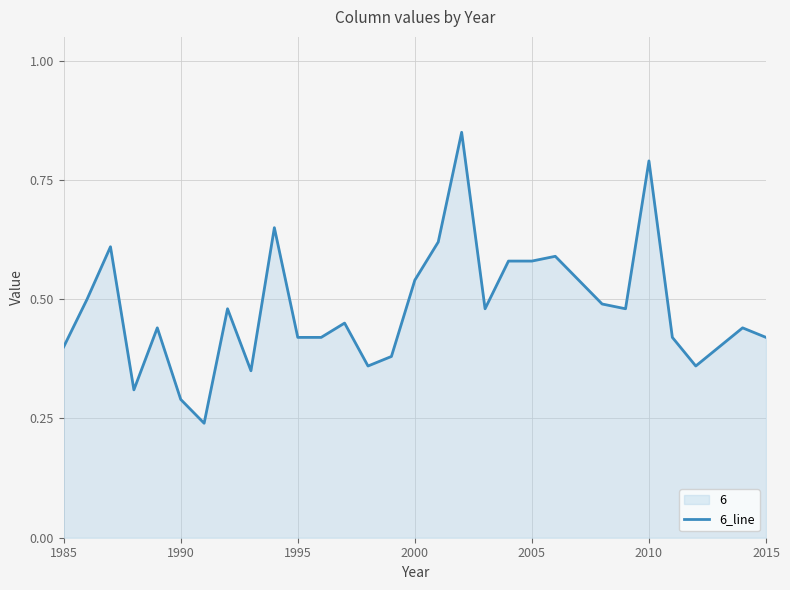

The value at 1995 is 0.2. True or false?

False